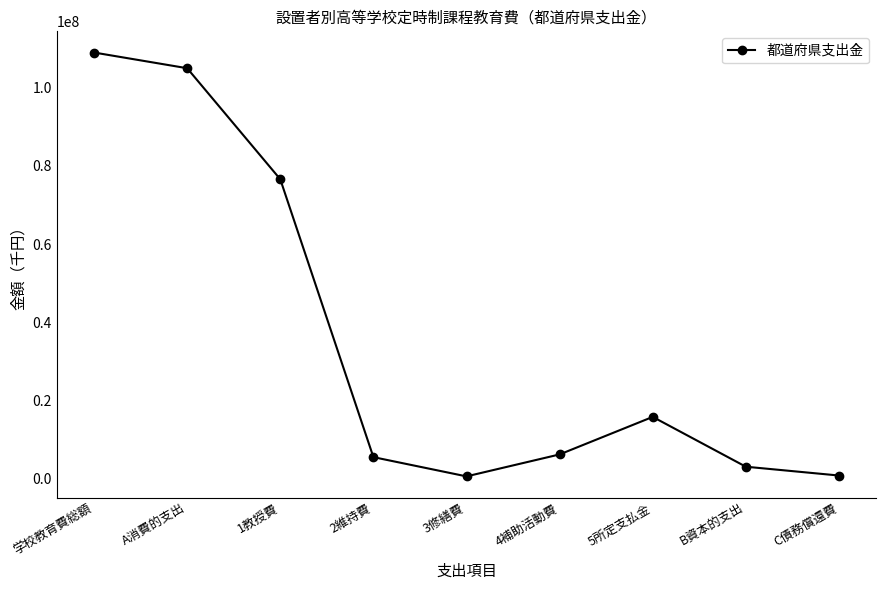

How many lines are shown in the chart?

1